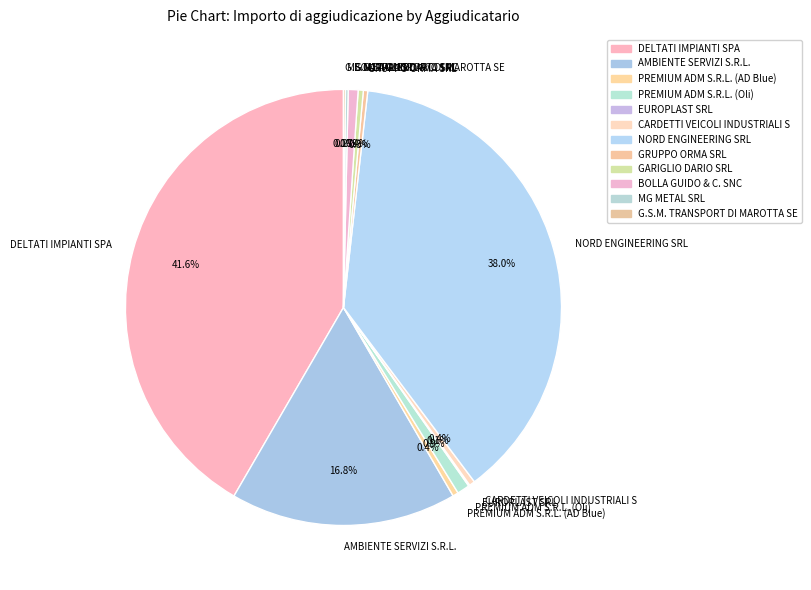

Approximately how many times larger is the value at GRUPPO ORMA SRL compared to BOLLA GUIDO & C. SNC?

0.4